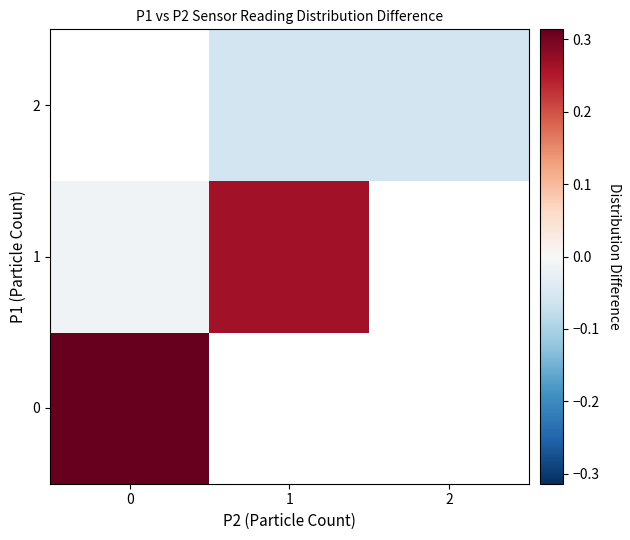

What is the difference between the highest and lowest values at 2?

0.1